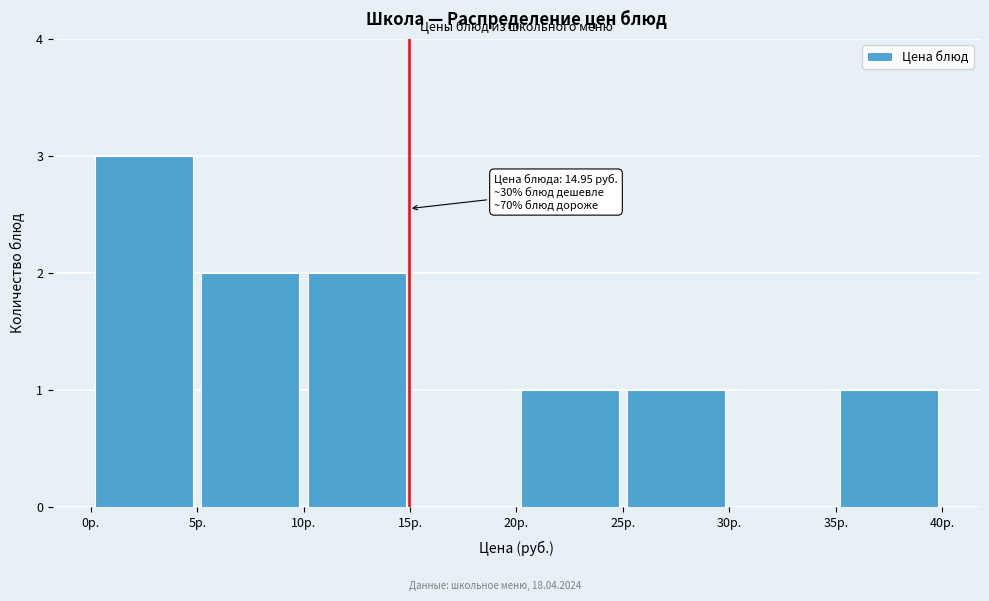

Which range on the x-axis has the tallest bar?

0 to 5